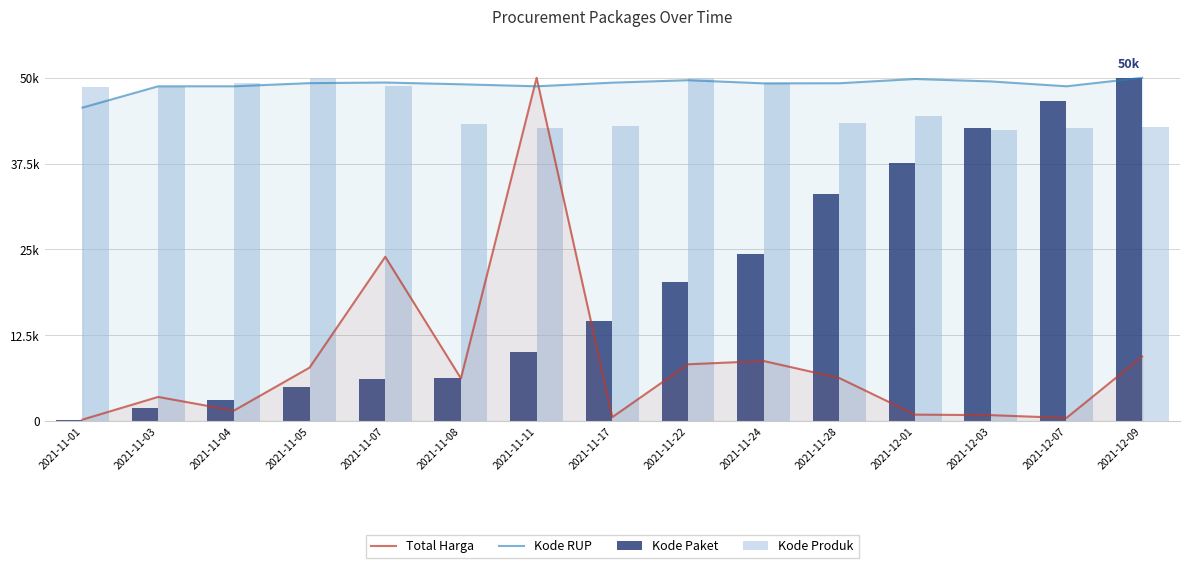

What is the label of the 6th bar from the left?

2021-11-08